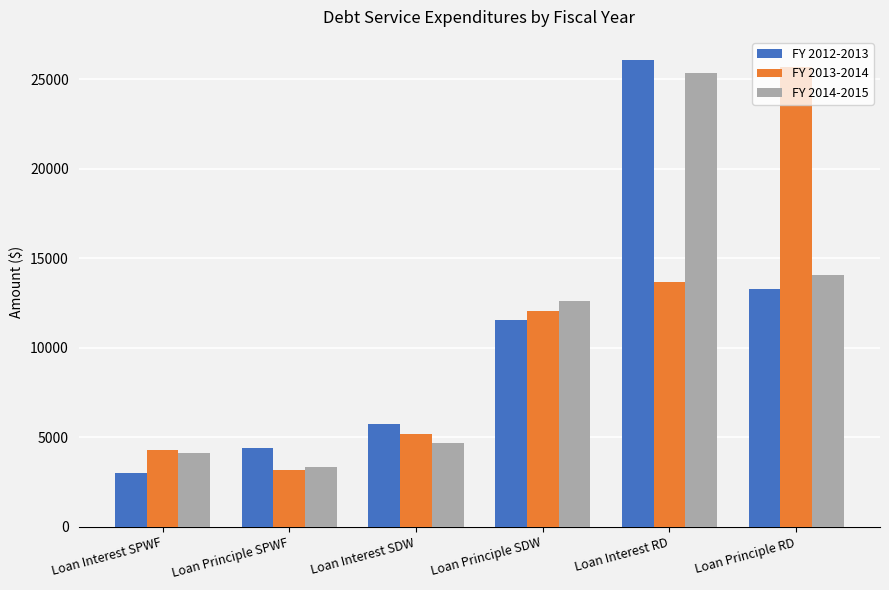

Reading left to right, list all the values displayed in this chart.

FY 2012-2013: 2997	4425	5741	11536	26070	13310
FY 2013-2014: 4270	3152	5212	12066	13675	25705
FY 2014-2015: 4108	3315	4658	12620	25328	14053